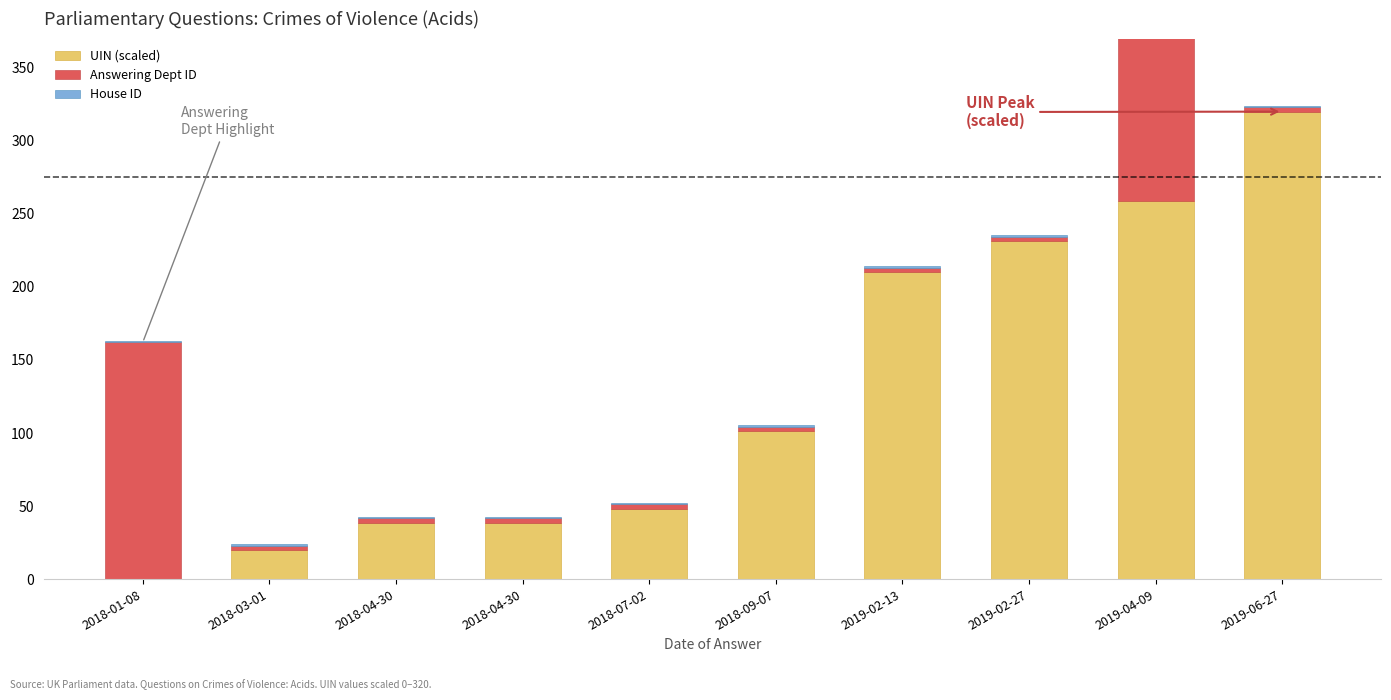

Reading right to left, extract all data points from this chart.

UIN (scaled): 2019-06-27=320.0	2019-04-09=259.0	2019-02-27=231.2	2019-02-13=210.2	2018-09-07=101.4	2018-07-02=48.1	2018-04-30=38.5	2018-04-30=38.5	2018-03-01=19.7	2018-01-08=0.0
Answering Dept ID: 2019-06-27=3.0	2019-04-09=264.0	2019-02-27=3.0	2019-02-13=3.0	2018-09-07=3.0	2018-07-02=3.0	2018-04-30=3.0	2018-04-30=3.0	2018-03-01=3.0	2018-01-08=162.0
House ID: 2019-06-27=1.0	2019-04-09=1.0	2019-02-27=1.0	2019-02-13=1.0	2018-09-07=1.0	2018-07-02=1.0	2018-04-30=1.0	2018-04-30=1.0	2018-03-01=1.0	2018-01-08=1.0